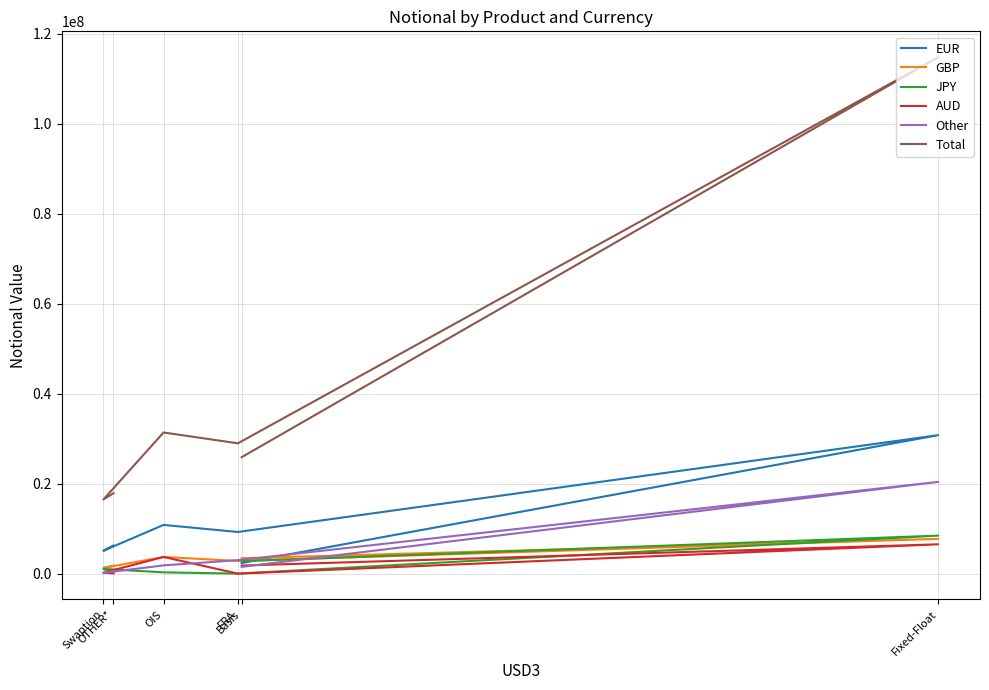

In GBP, how many points are lower than both neighbors (excluding endpoints)?

2